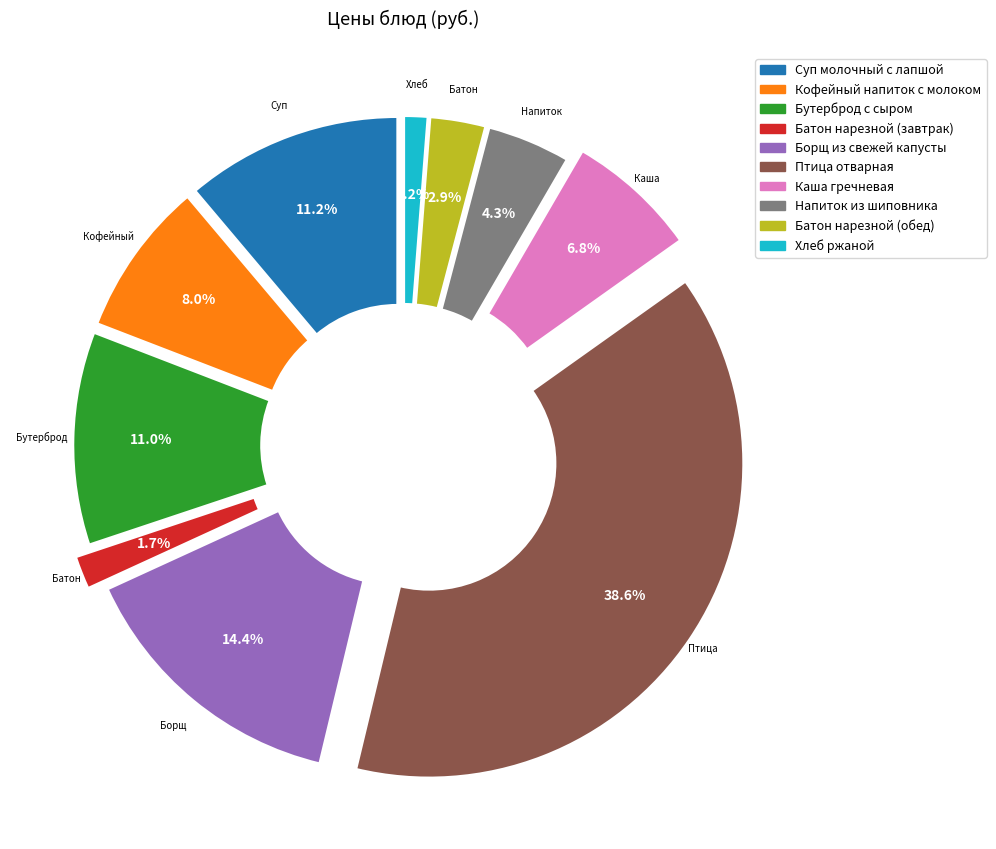

Rank the categories by value from lowest to highest.

Хлеб ржаной, Батон нарезной (завтрак), Батон нарезной (обед), Напиток из шиповника, Каша гречневая, Кофейный напиток с молоком, Бутерброд с сыром, Суп молочный с лапшой, Борщ из свежей капусты, Птица отварная